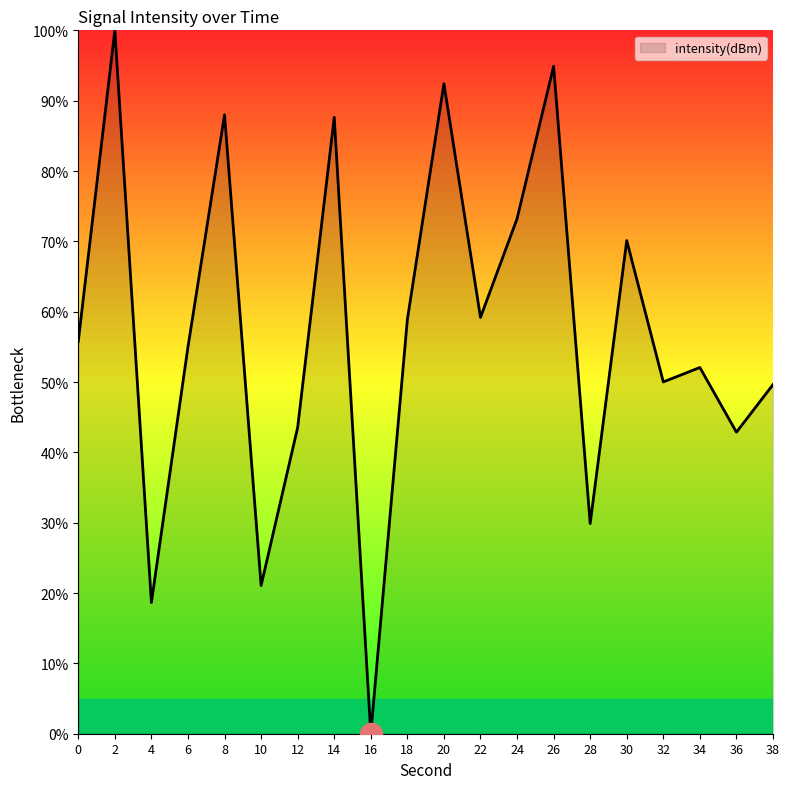

Approximately how many times larger is the value at 24 compared to 14?

0.8